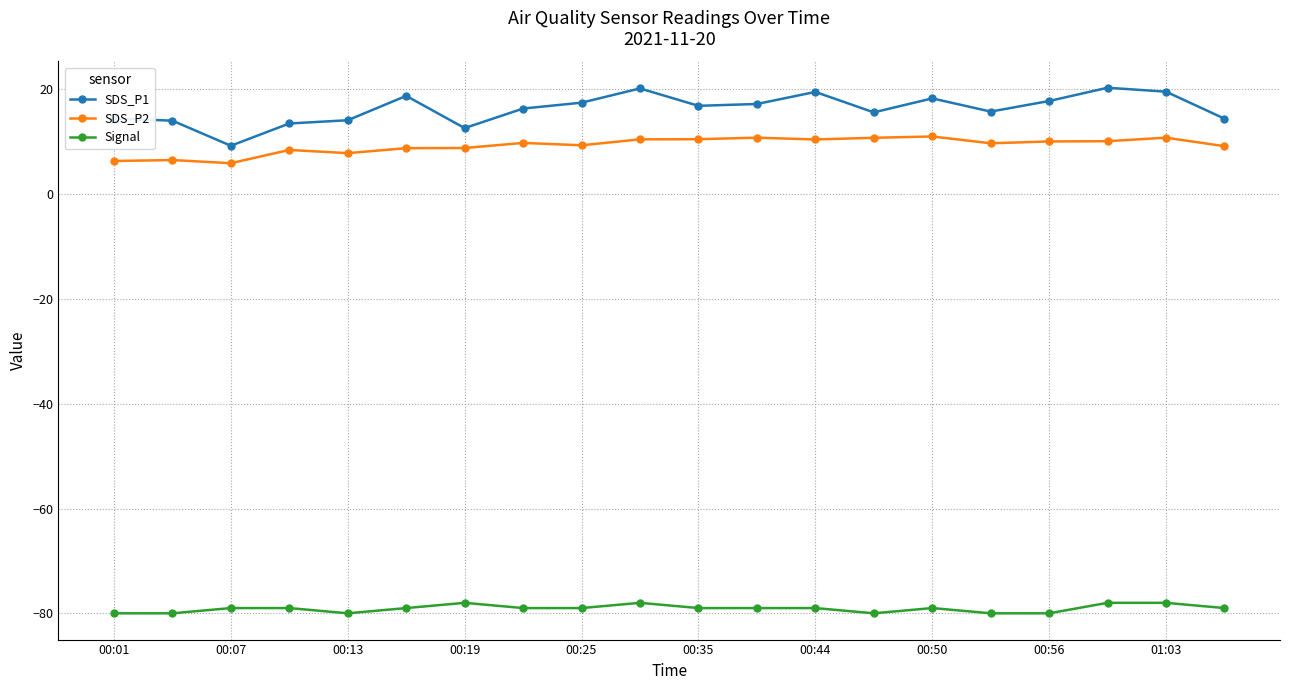

Which series has the largest total across all categories?

SDS_P1